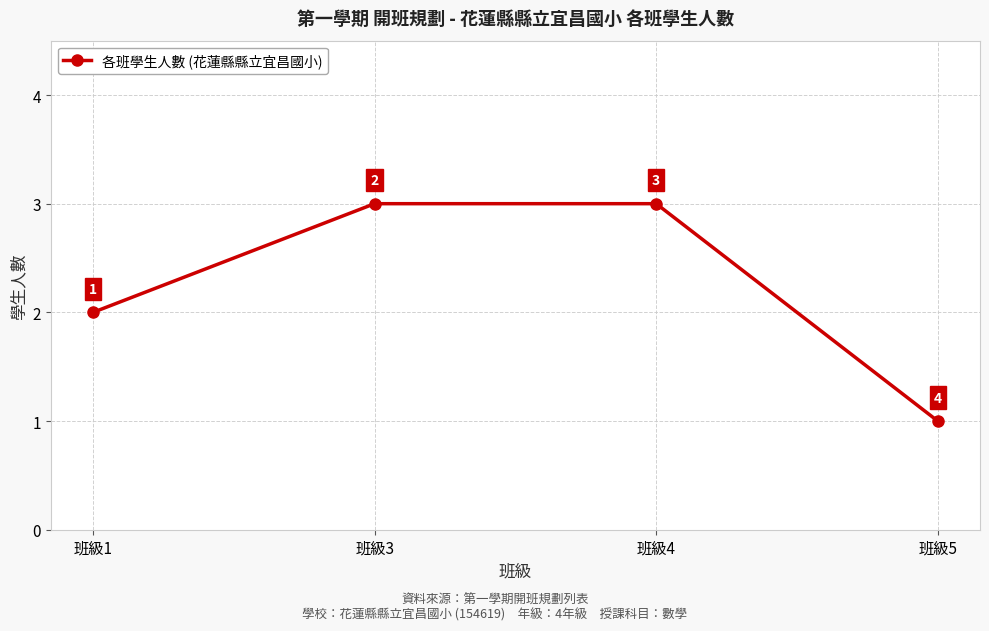

What is the change in value from 班級3 to 班級5?

-2